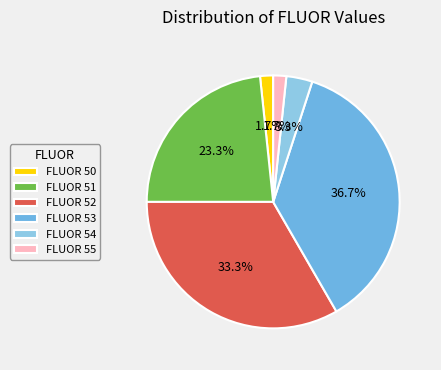

Does FLUOR 50 represent more than half of the total?

No